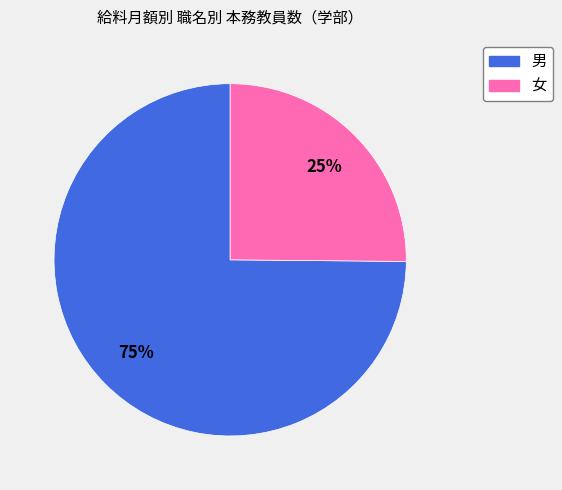

To the nearest percent, what percentage of the pie is 男?

75%